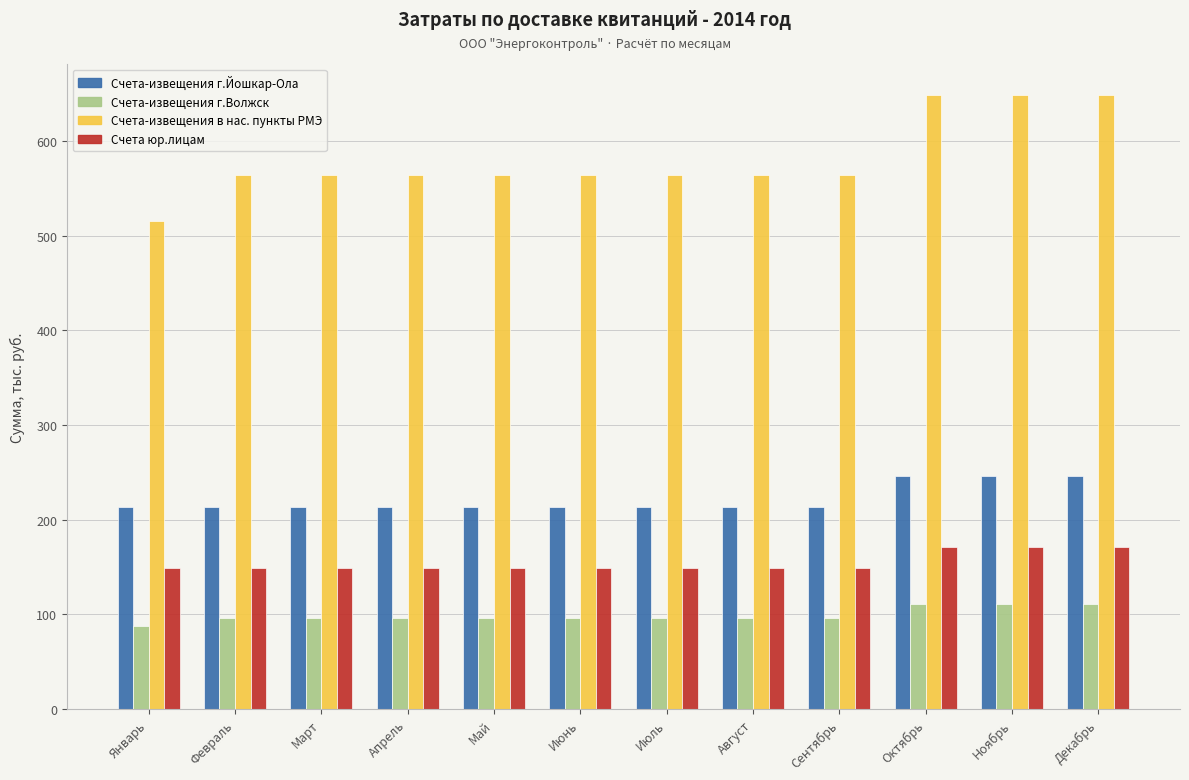

Which series has the largest total across all categories?

Счета-извещения в нас. пункты РМЭ